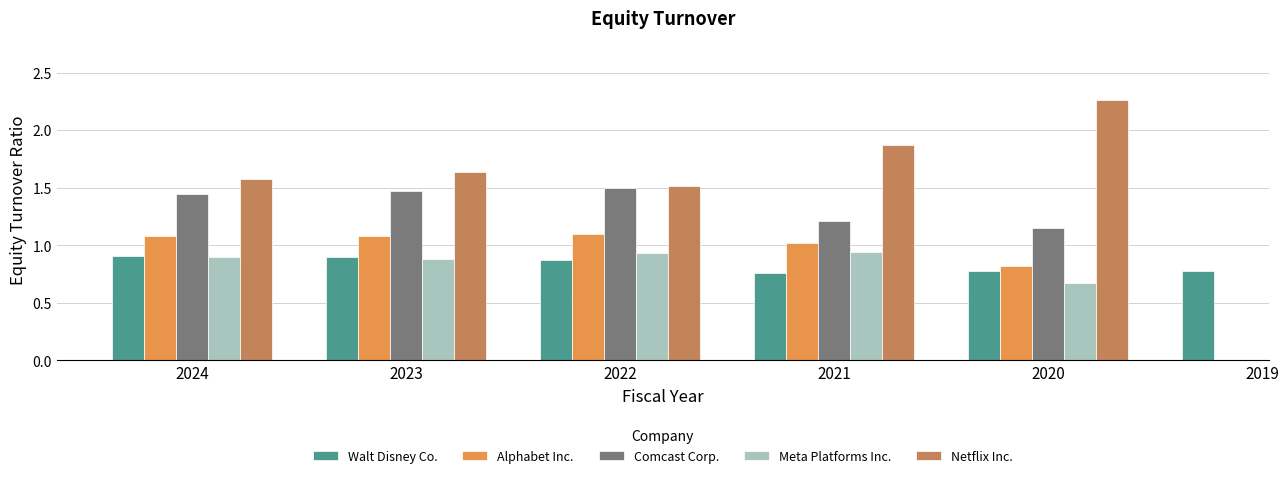

What is the sum of the Netflix Inc. values at 2024 and 2021?

3.5